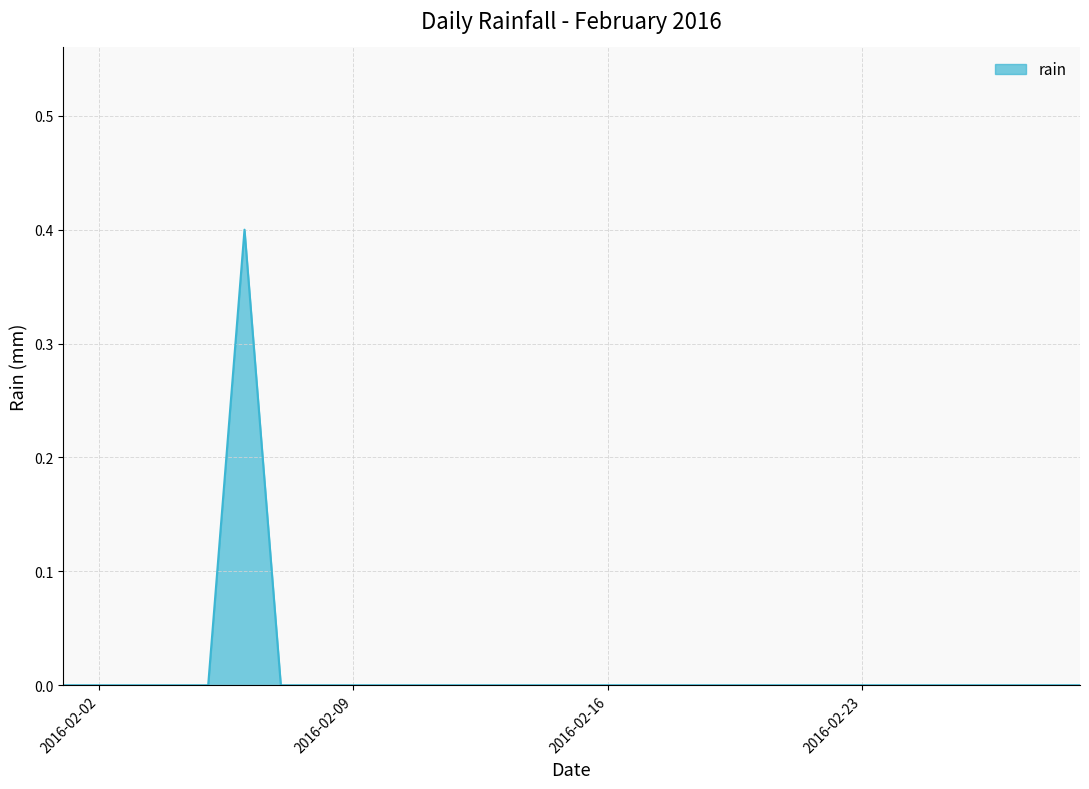

Reading left to right, what are all the values shown in this chart?

0.0	0.0	0.0	0.0	0.0	0.4	0.0	0.0	0.0	0.0	0.0	0.0	0.0	0.0	0.0	0.0	0.0	0.0	0.0	0.0	0.0	0.0	0.0	0.0	0.0	0.0	0.0	0.0	0.0